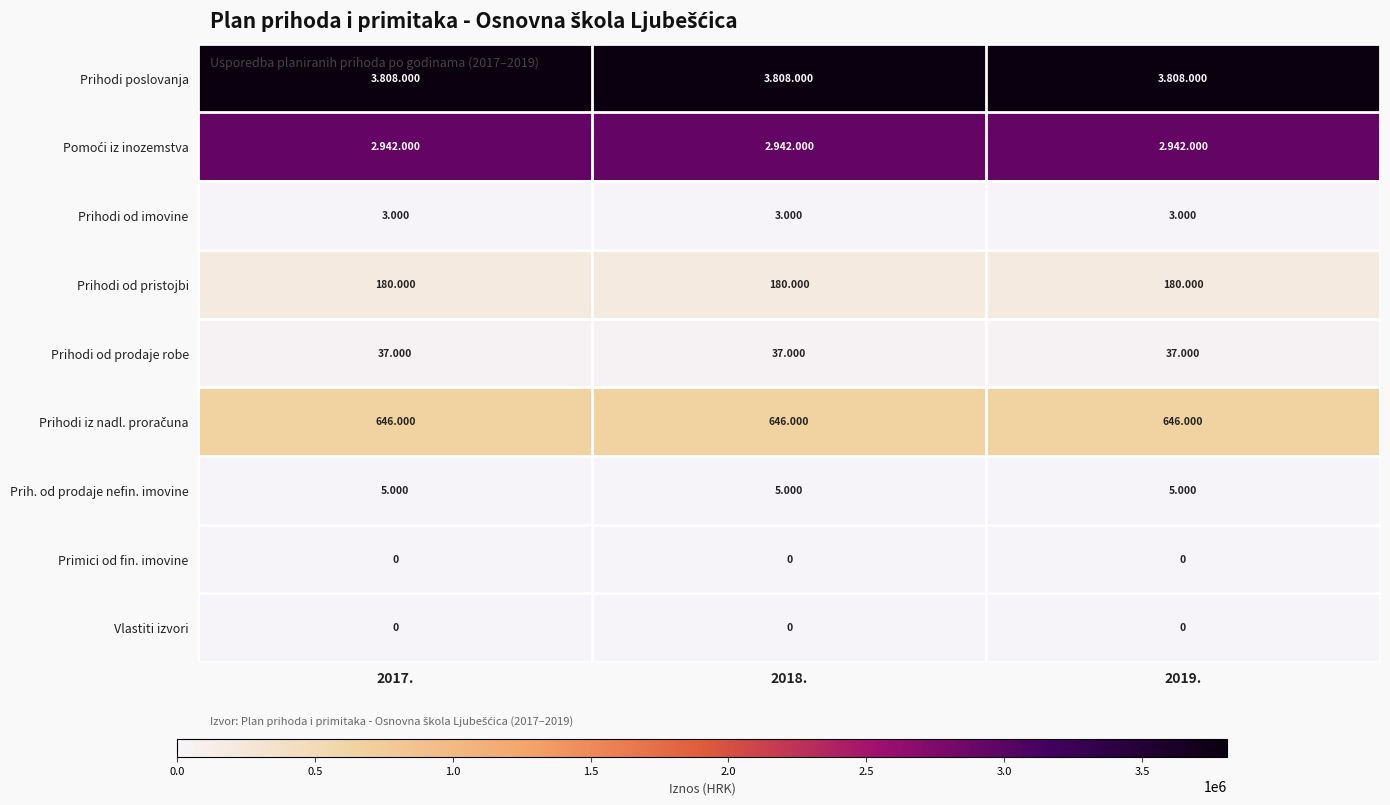

Which category has the highest value across all series?

2017.